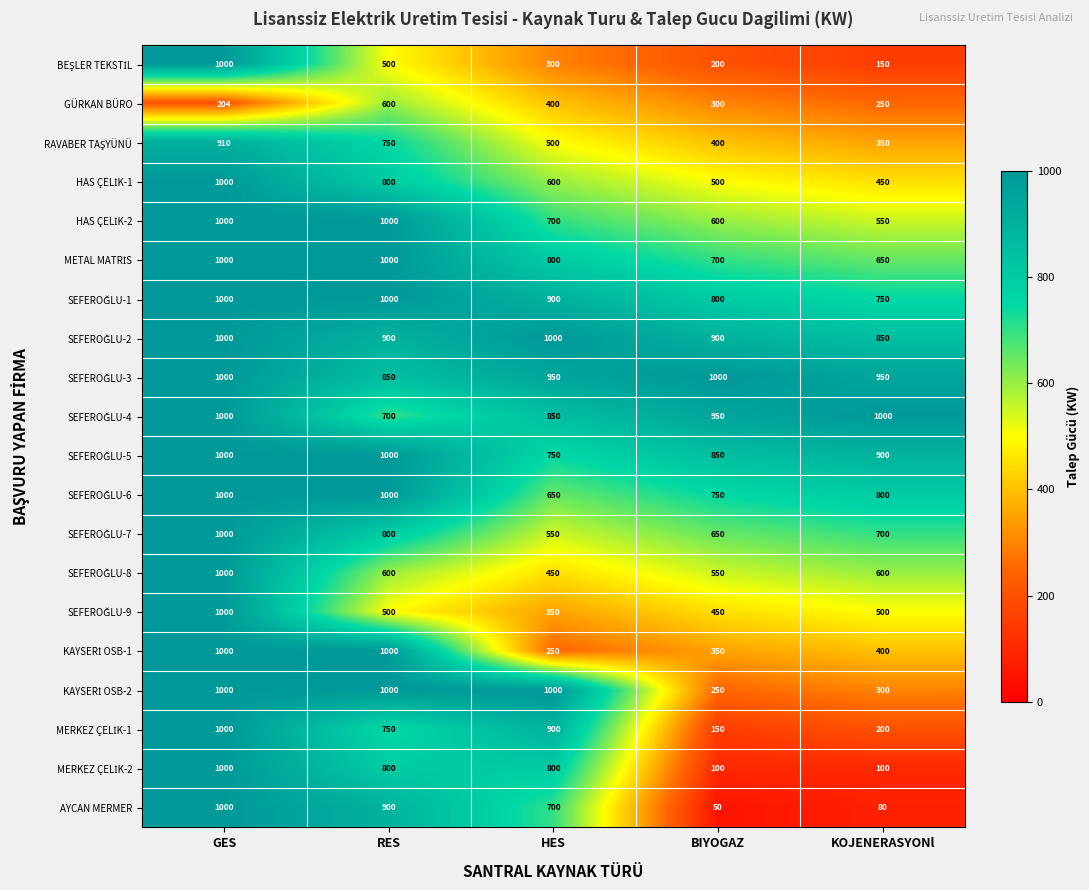

True or false: GÜRKAN BÜRO has a value of 303 at GES.

False